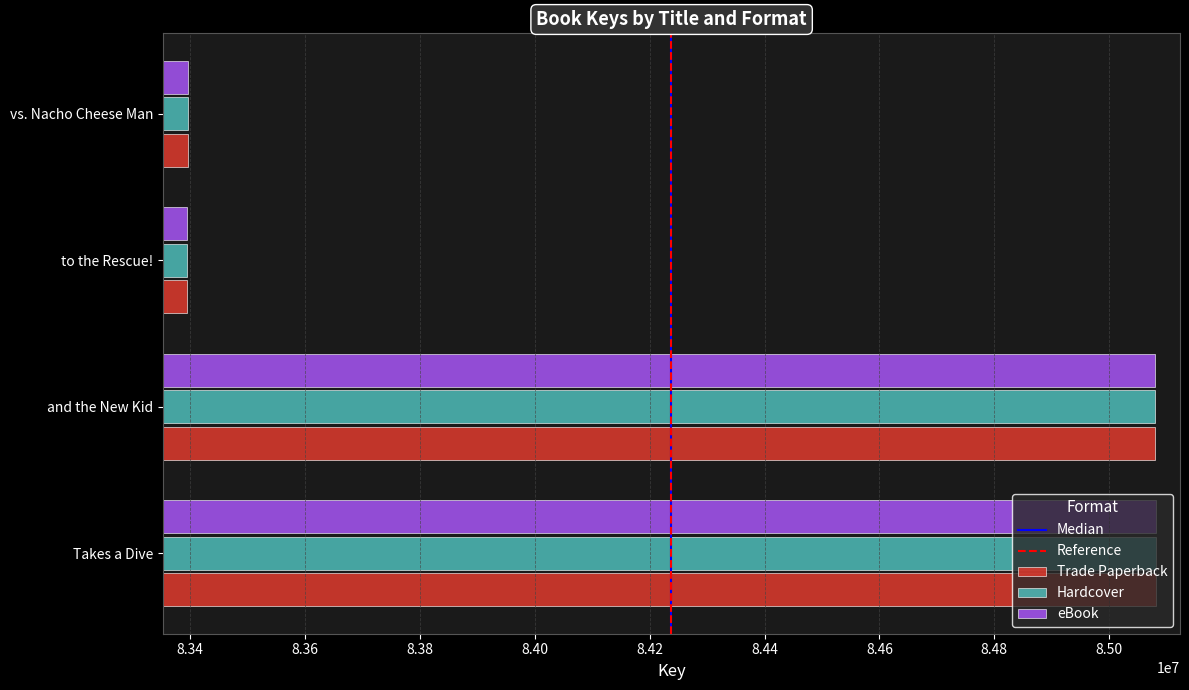

What is the total value across all series at Takes a Dive?

255242379